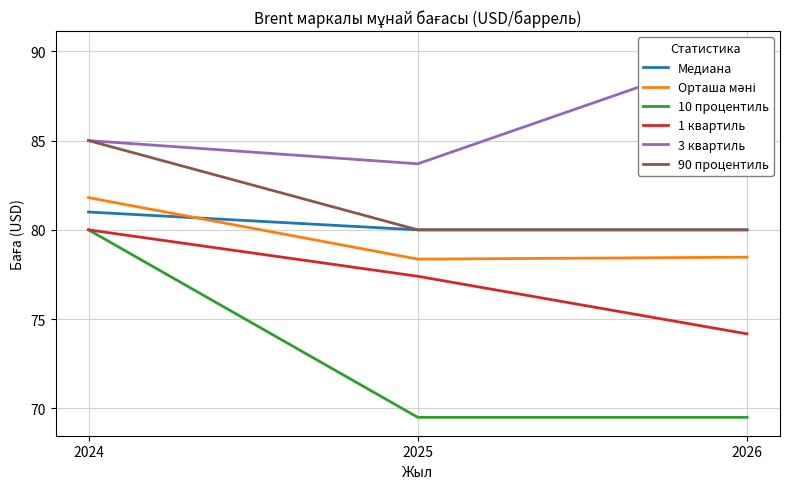

Where is 1 квартиль nearest to the value 77?

2025